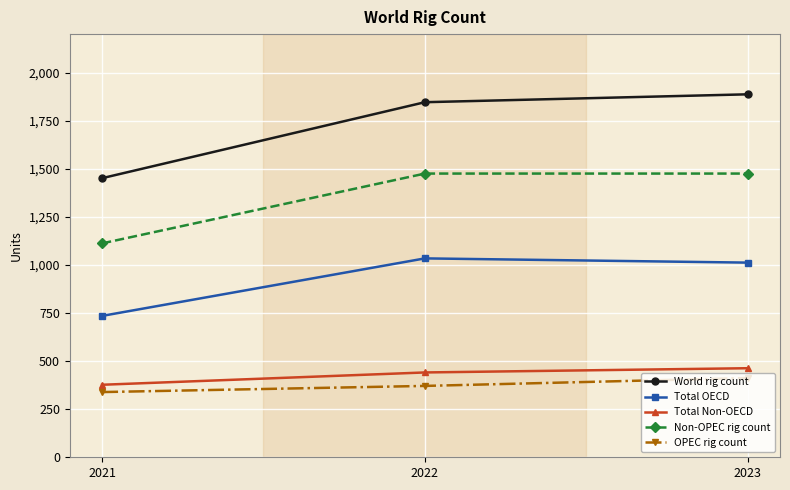

Which series has the widest spread of values?

World rig count